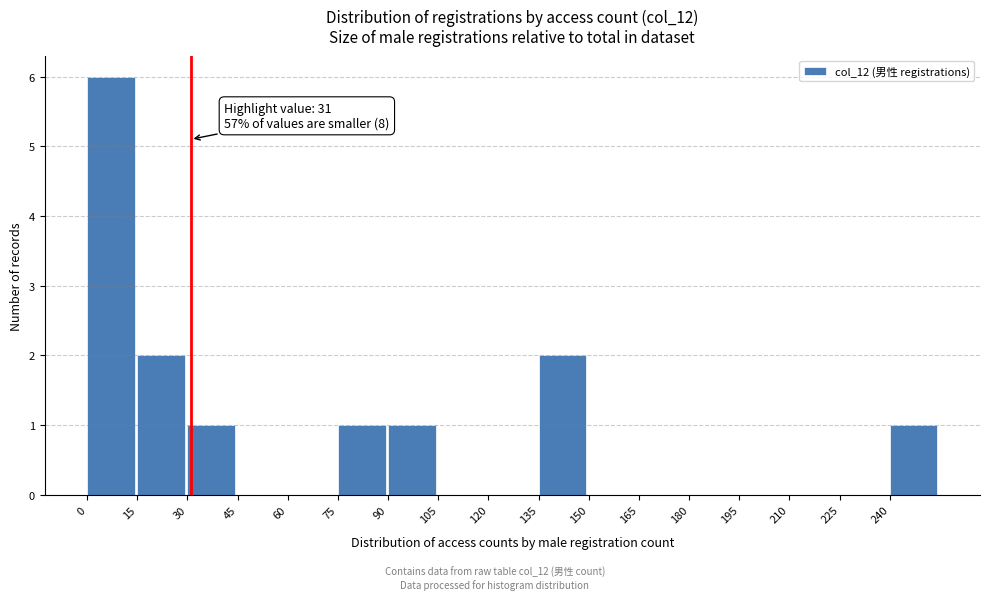

Over which range of the x-axis is the bar tallest?

0 to 15